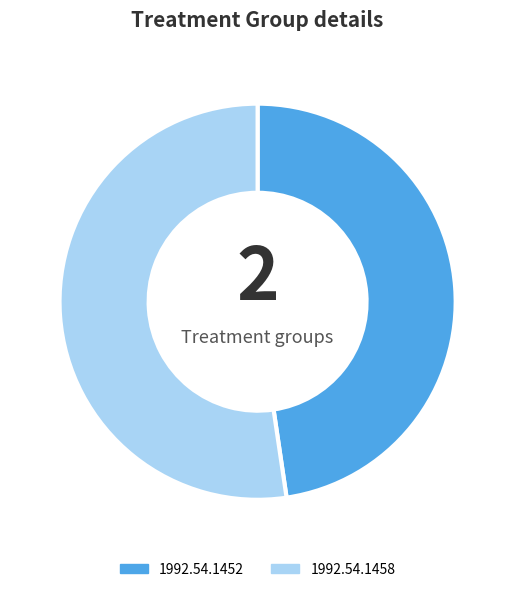

Which slice represents more than half of the pie?

1992.54.1458